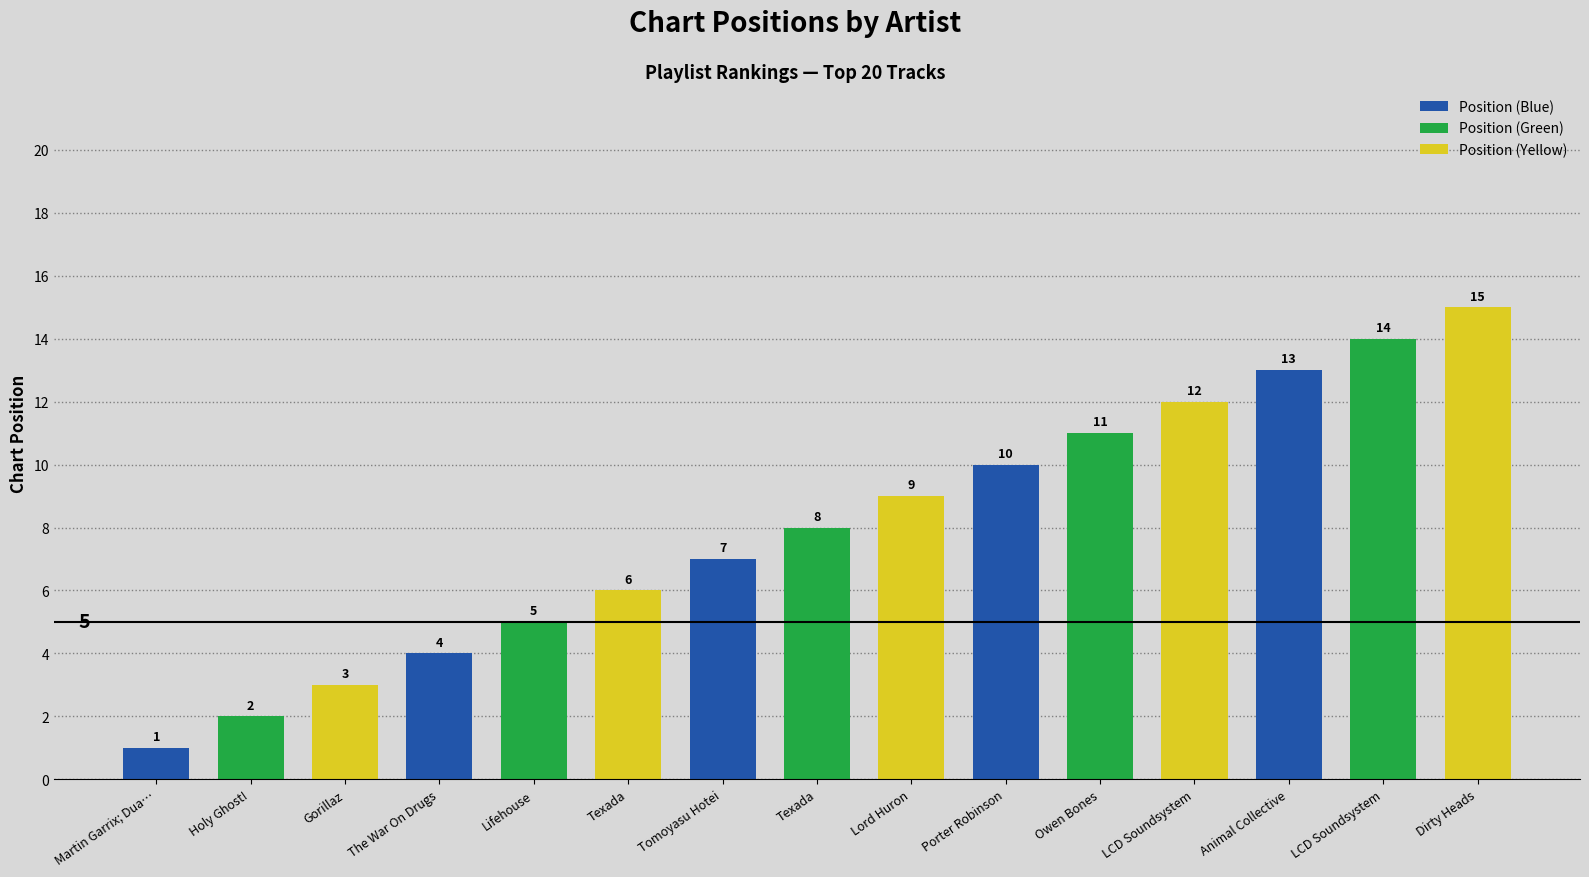

Does the chart contain any negative values?

No